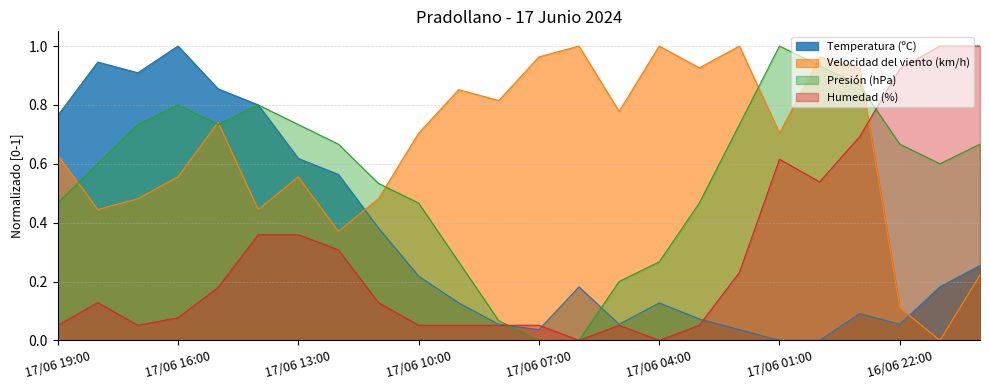

True or false: Temperatura (ºC) has a value of 1.0 at 17/06 16:00.

True